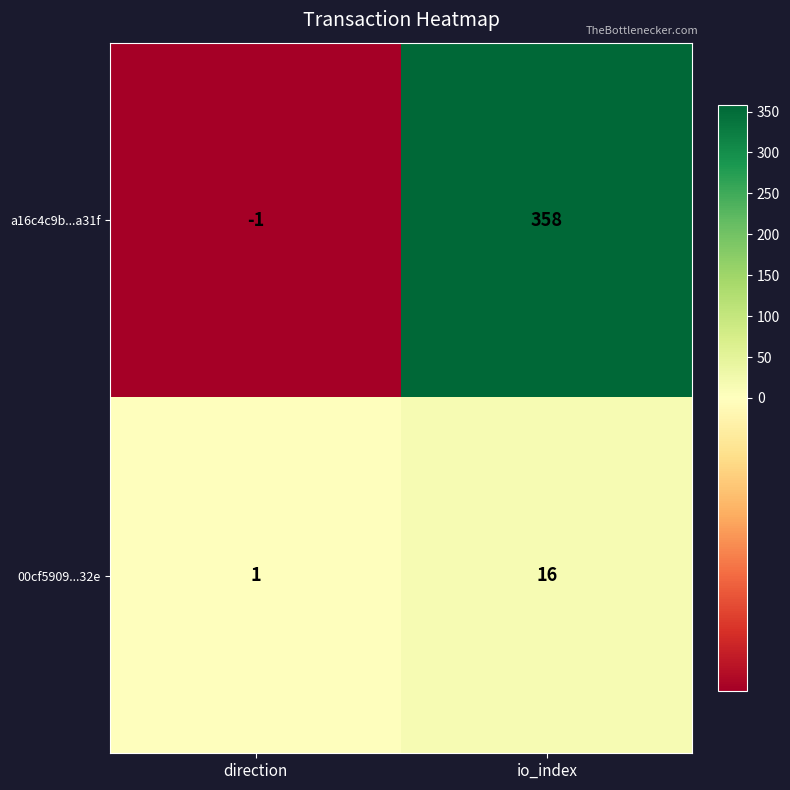

True or false: 00cf5909...32e has a value of 27 at io_index.

False